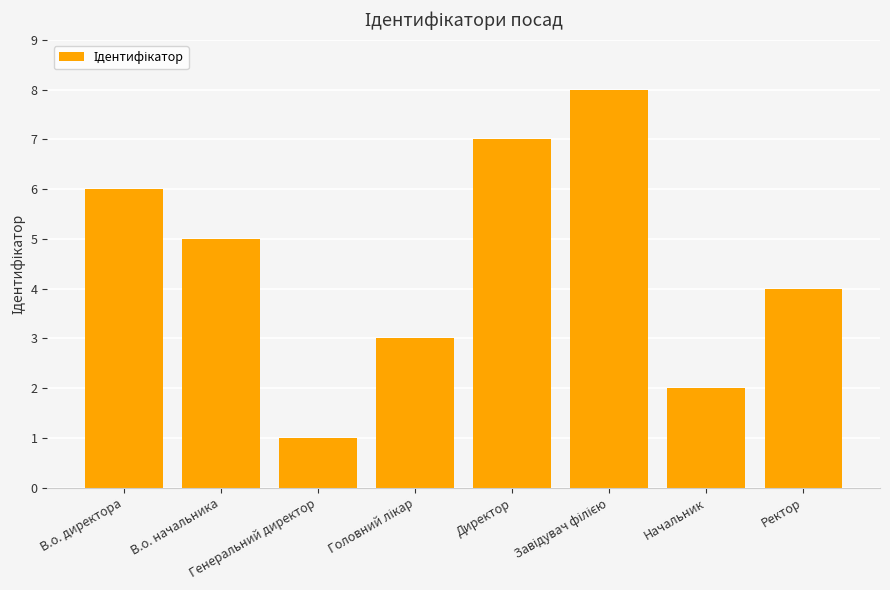

Is it true that the value at В.о. директора is 8?

False